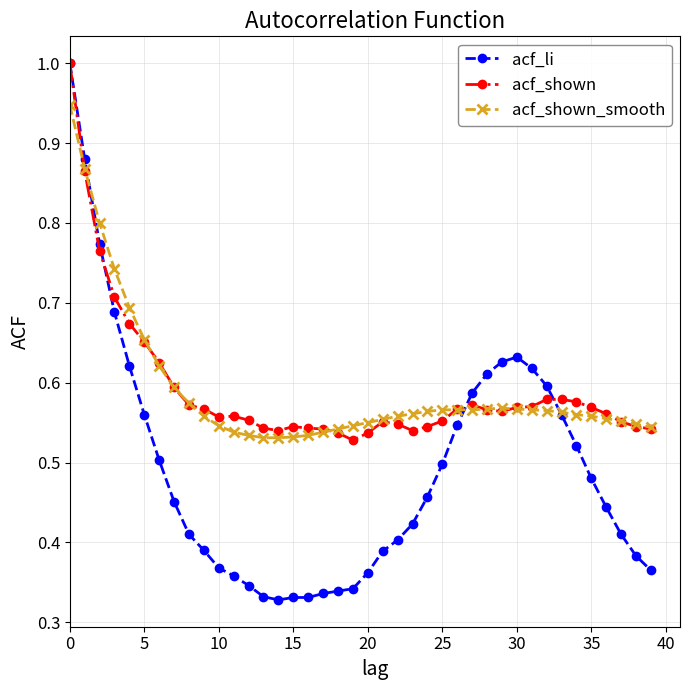

True or false: acf_li has more than 0 interior local peaks.

True